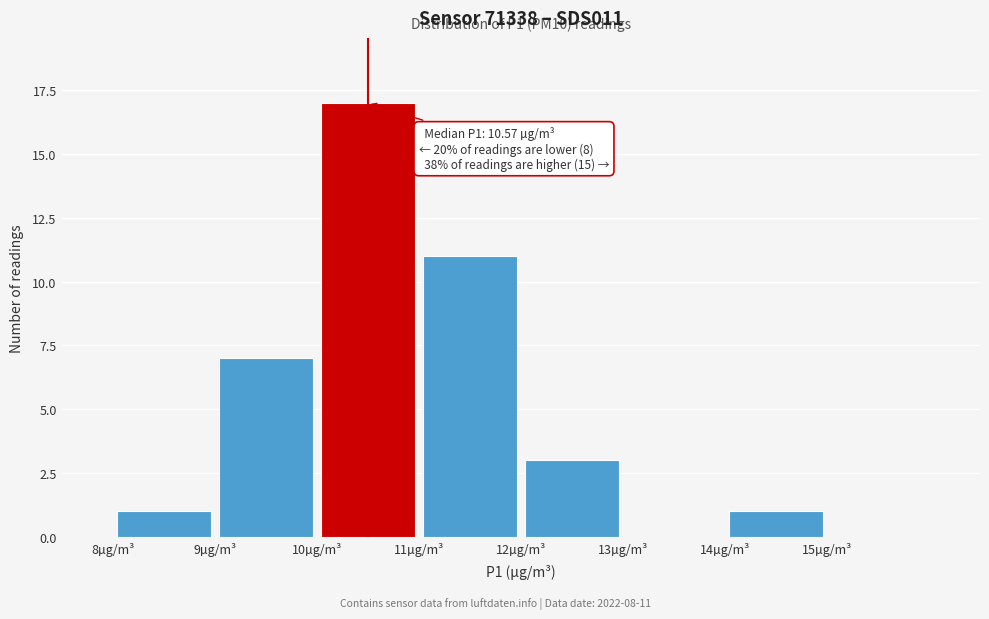

Which range on the x-axis has the tallest bar?

10 to 11